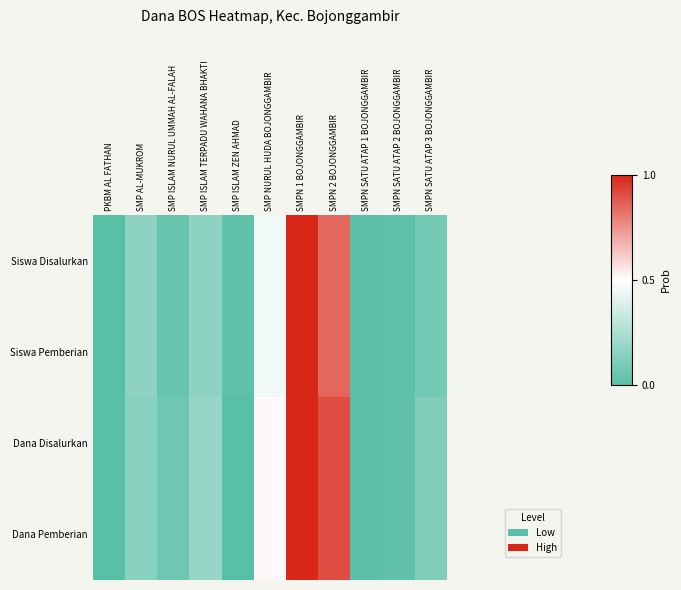

Which category has the highest value across all series?

SMPN 1 BOJONGGAMBIR